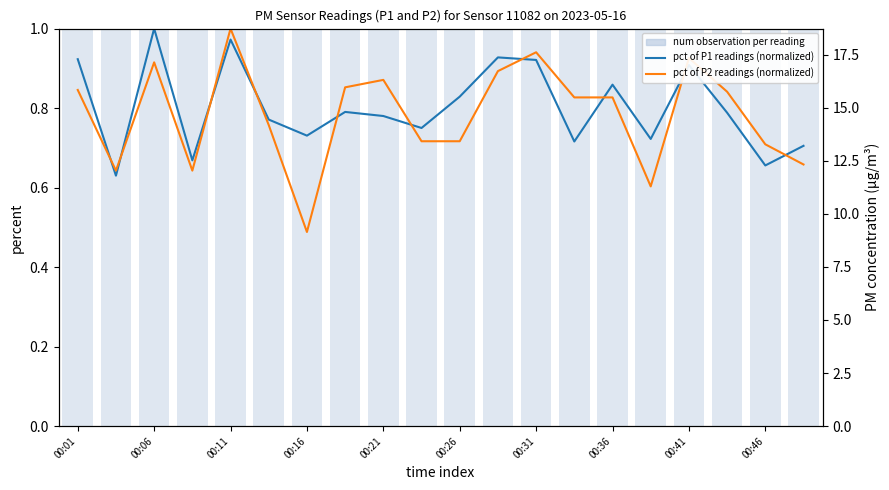

How many bars are there in each group?

3